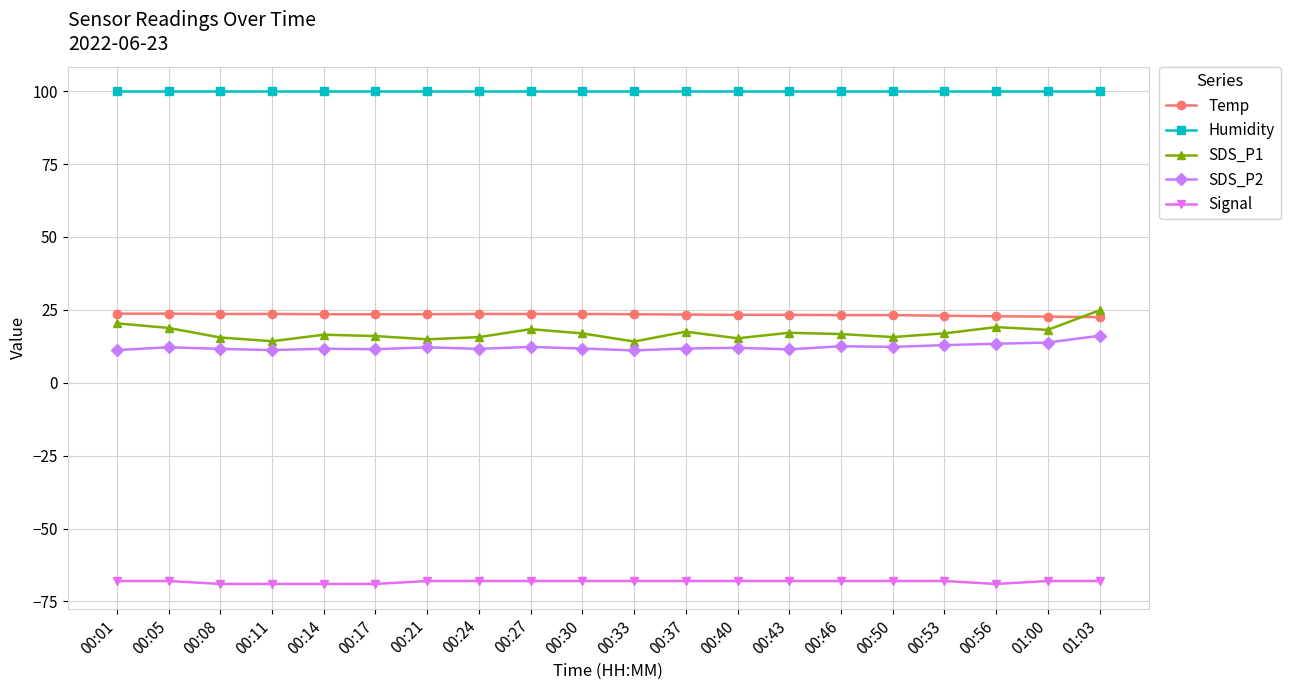

What is the smallest value displayed?

-69.0